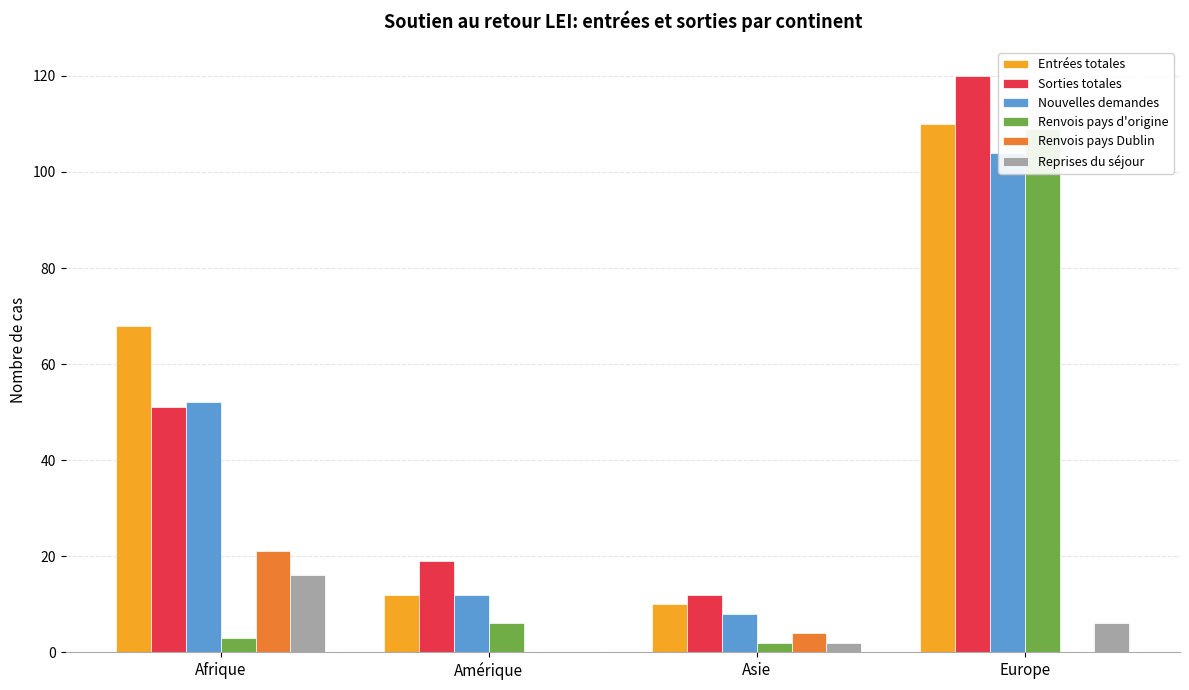

What is the maximum value shown in the chart?

120